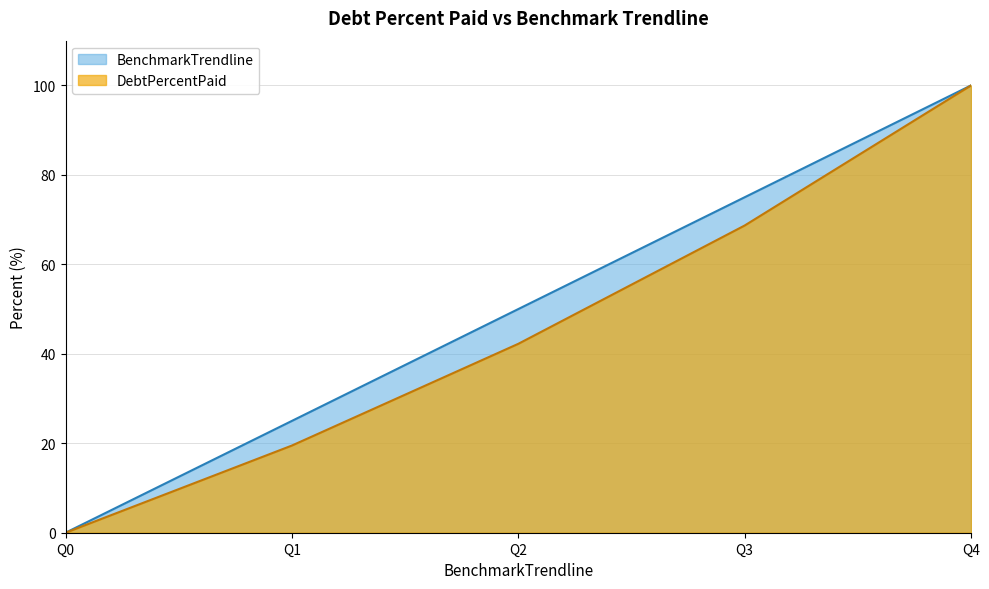

Rank the series at Q3 from lowest to highest value.

DebtPercentPaid, BenchmarkTrendline